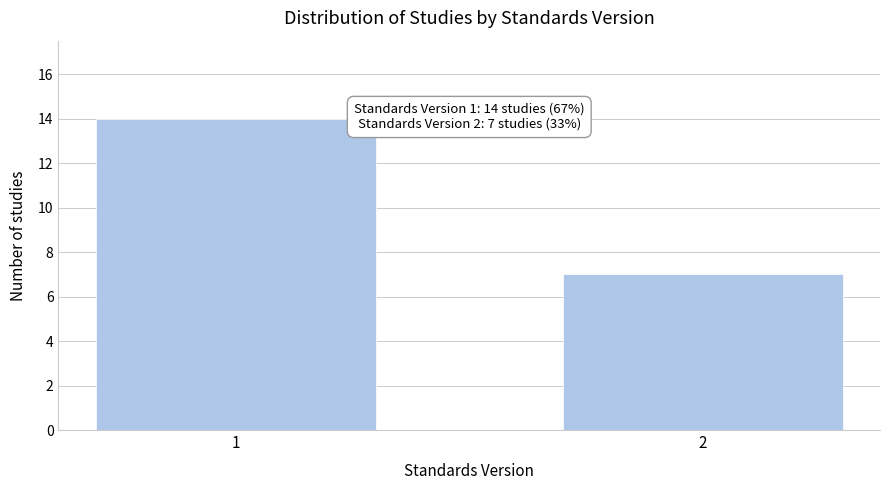

Reading left to right, what are all the values shown in this chart?

14	7